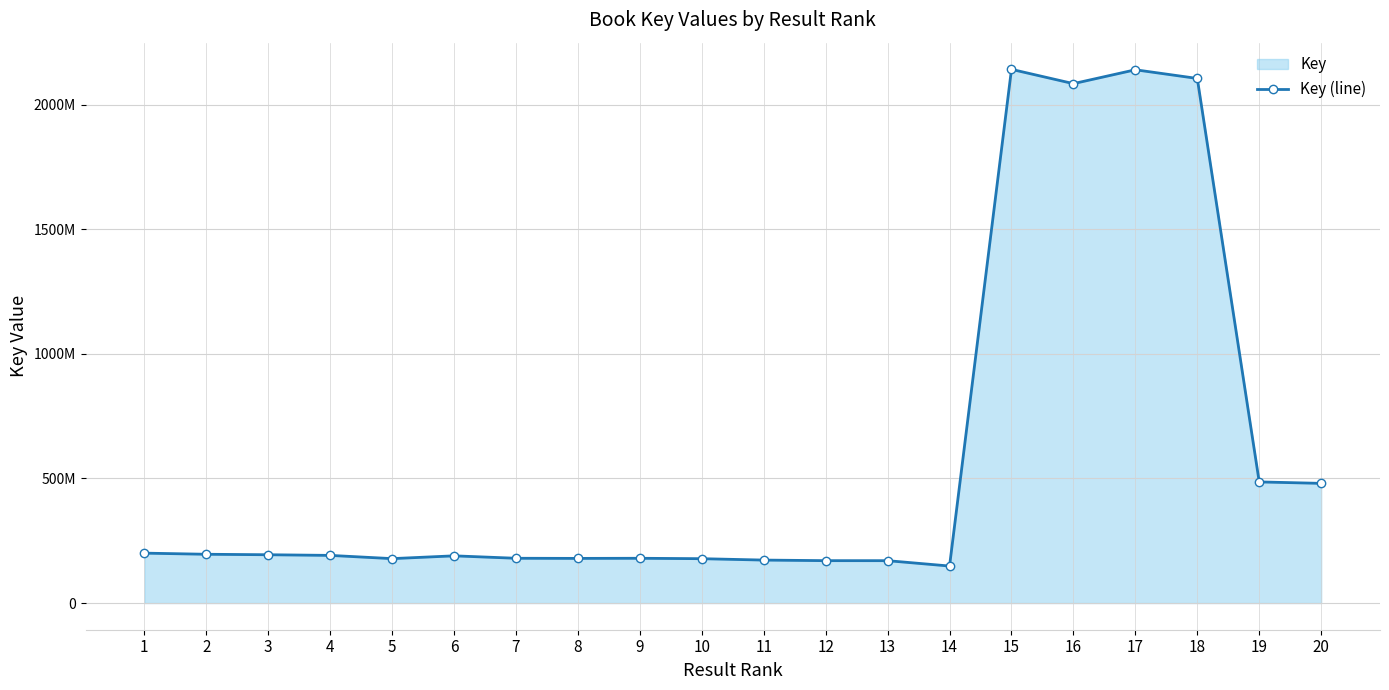

How many lines are shown in the chart?

1